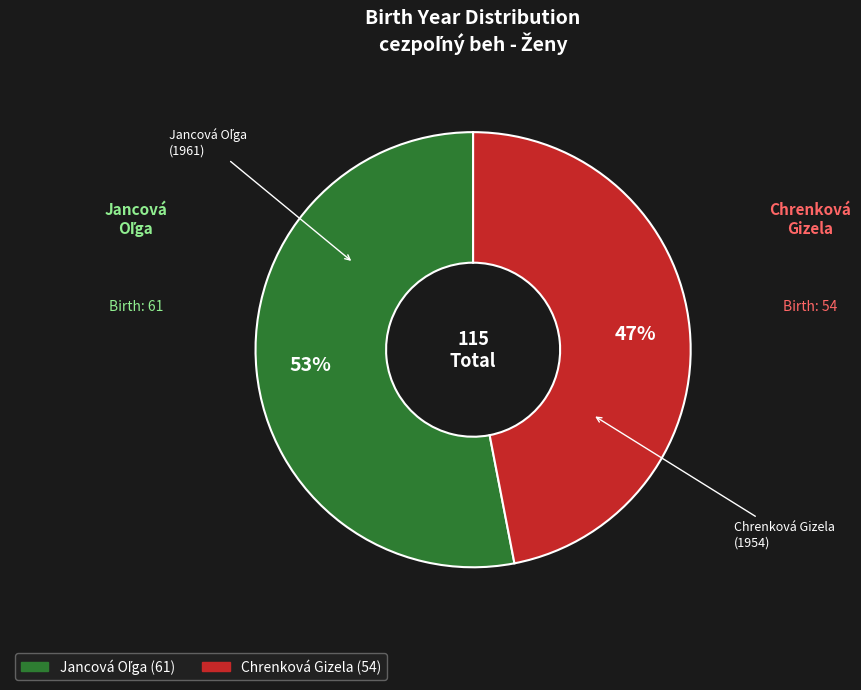

True or false: Chrenková Gizela accounts for 33% of the total.

False